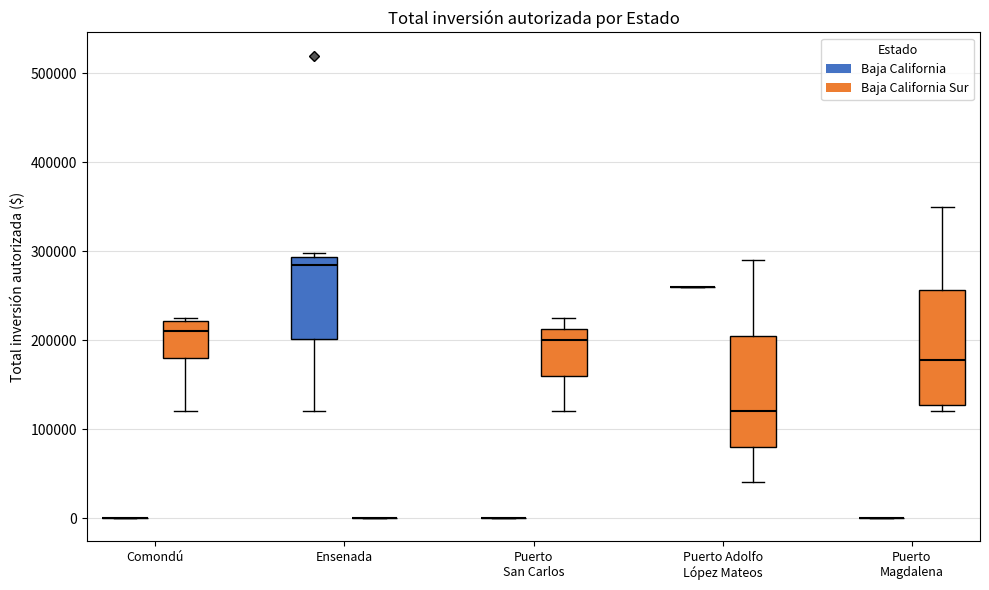

Reading left to right, transcribe this box plot: for each box, give where its median line is, the range the box spans, and where its two whiskers end, as read against the y-axis. The values are not printed on the chart, so give them approximately, as read against the axis.

Comondú (Baja California): box collapsed to a line at 0, whiskers 0 to 0
Comondú (Baja California Sur): median 210000, box 180000 to 220000, whiskers 120000 to 230000
Ensenada (Baja California): median 290000 (just below the box's upper edge), box 200000 to 290000, whiskers 120000 to 300000
Ensenada (Baja California Sur): box collapsed to a line at 0, whiskers 0 to 0
Puerto San Carlos (Baja California): box collapsed to a line at 0, whiskers 0 to 0
Puerto San Carlos (Baja California Sur): median 200000, box 160000 to 210000, whiskers 120000 to 230000
Puerto Adolfo López Mateos (Baja California): box collapsed to a line at 260000, whiskers 260000 to 260000
Puerto Adolfo López Mateos (Baja California Sur): median 120000, box 80000 to 210000, whiskers 40000 to 290000
Puerto Magdalena (Baja California): box collapsed to a line at 0, whiskers 0 to 0
Puerto Magdalena (Baja California Sur): median 180000, box 130000 to 260000, whiskers 120000 to 350000